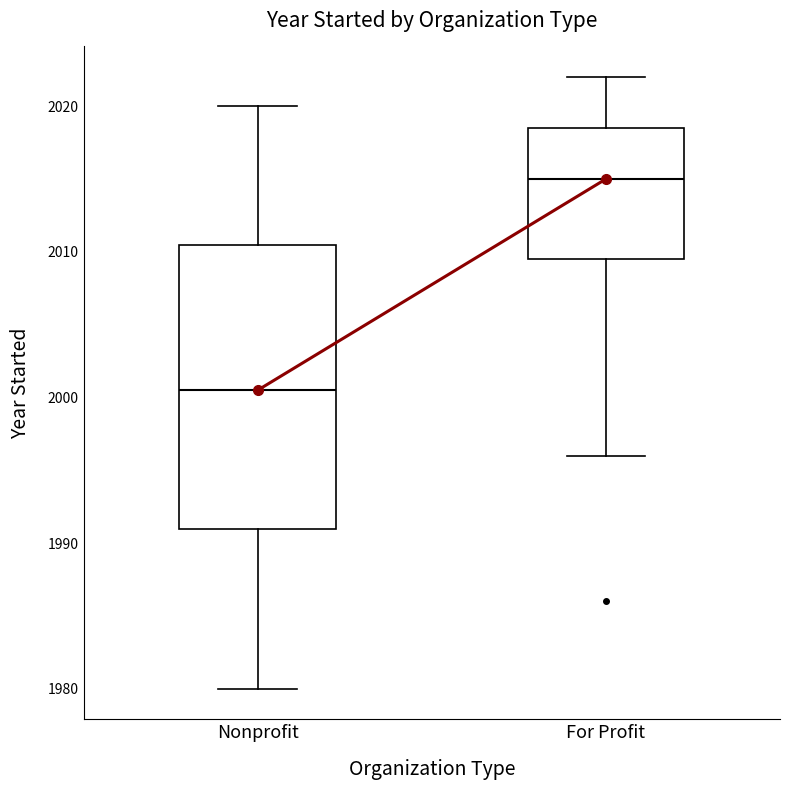

Where does the median line of the box for Nonprofit sit on the y-axis? The values are not printed on the chart, so give them approximately, as read against the axis.

2001